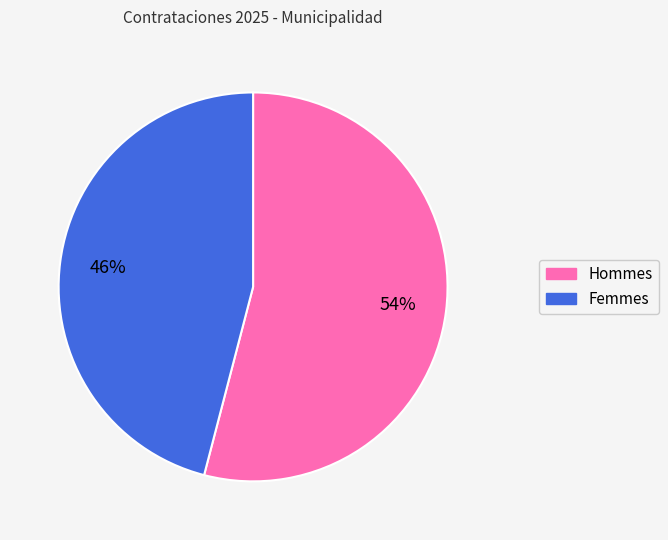

To the nearest percent, what is the average slice percentage?

50%